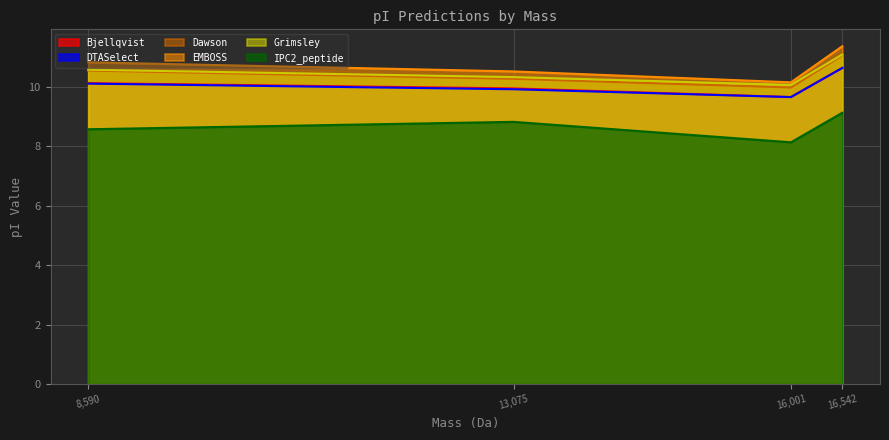

What is the minimum value for DTASelect?

9.7